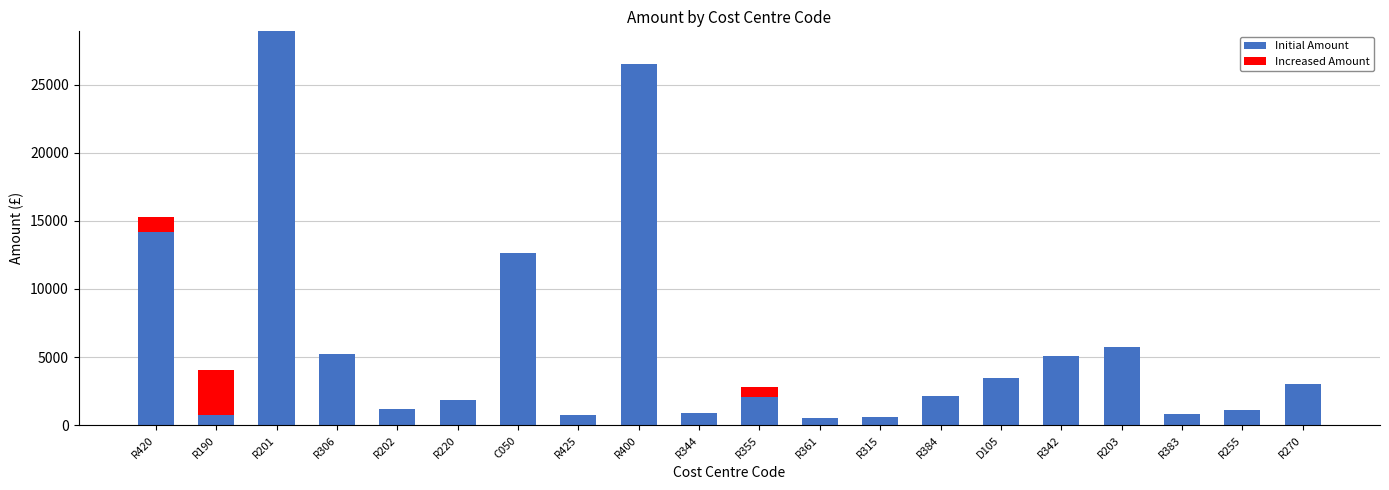

What is the maximum value for Initial Amount?

28907.5